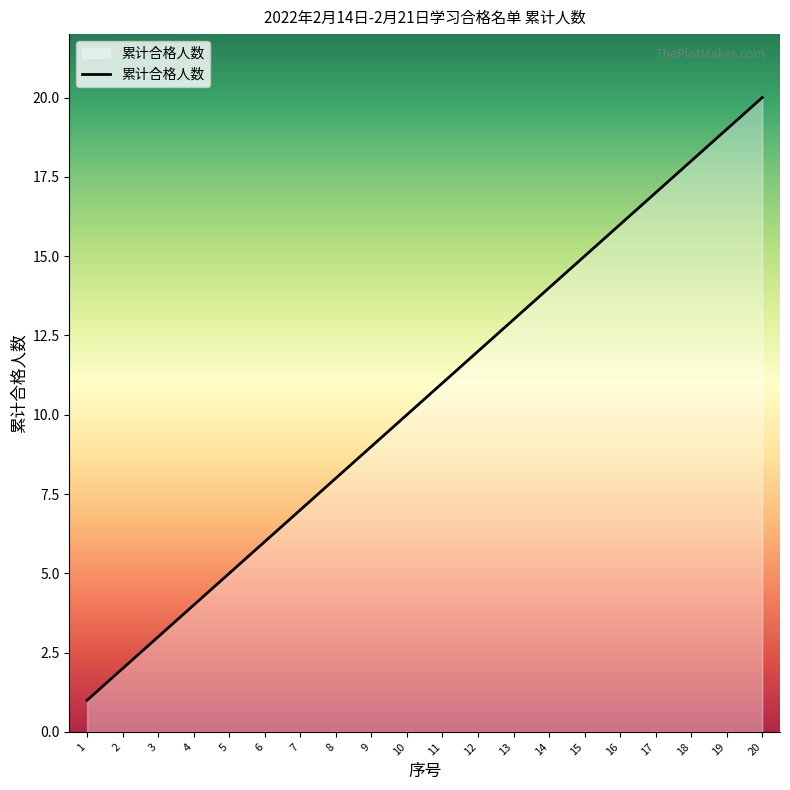

The value at 17 is 11. True or false?

False